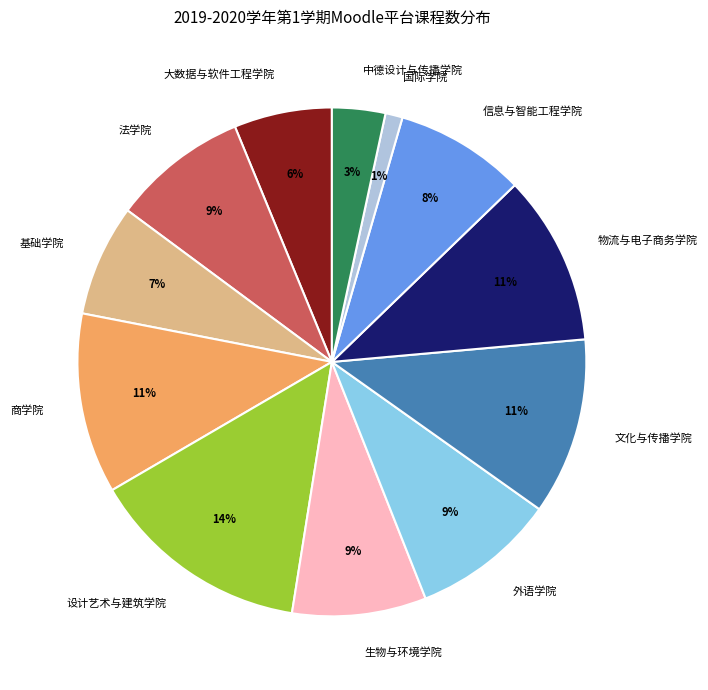

Does 物流与电子商务学院 represent more than half of the total?

No